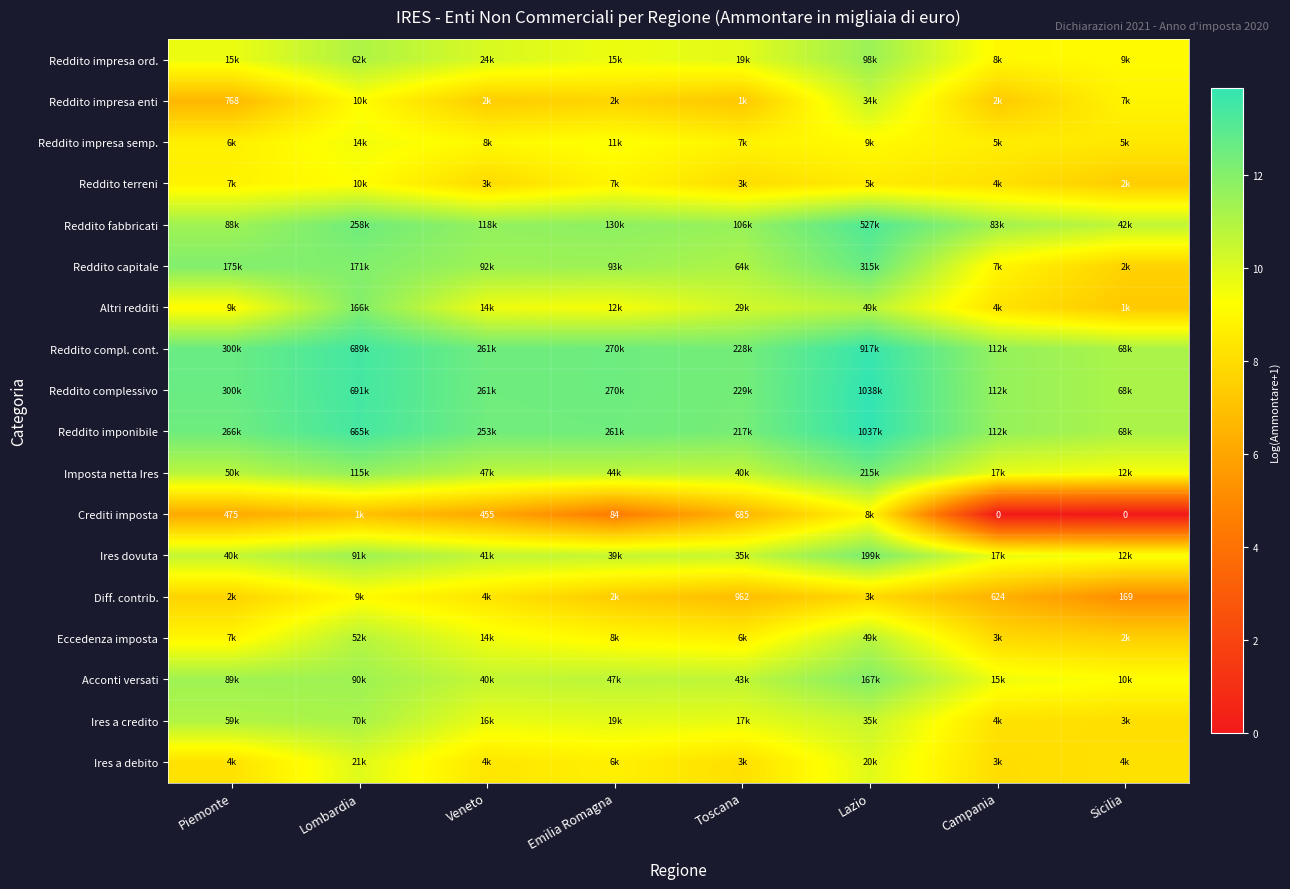

What is the spread (max minus min) of values at Emilia Romagna?

8.1